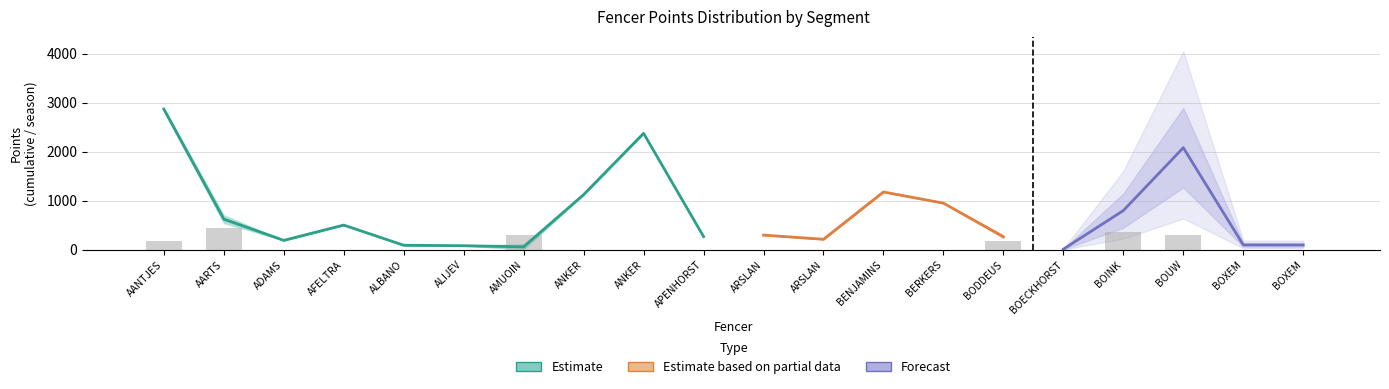

At which category is the sum across all series the highest?

AANTJES Rens